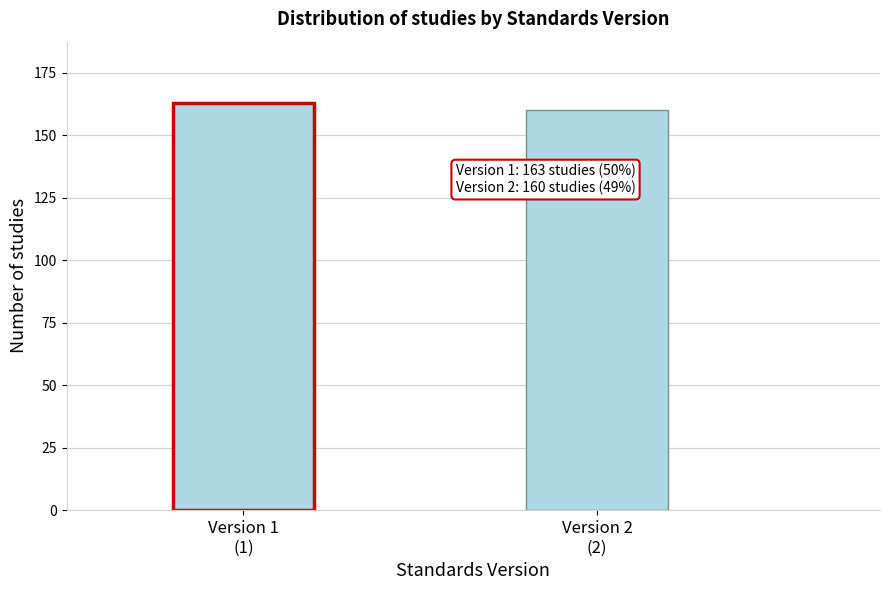

Reading left to right, transcribe all the data shown in this chart.

163	160